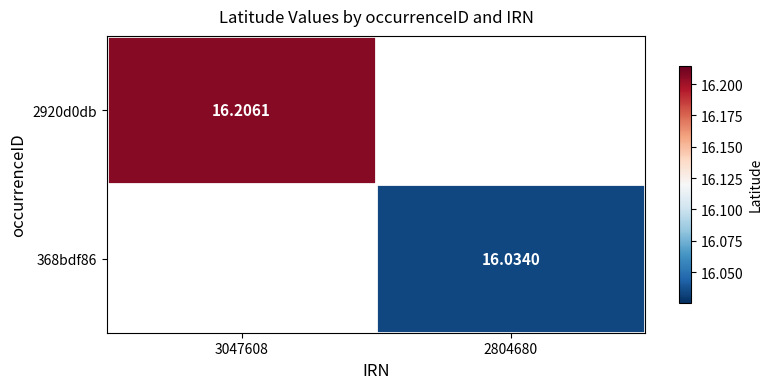

What is the highest value of the 2920d0db series?

16.2